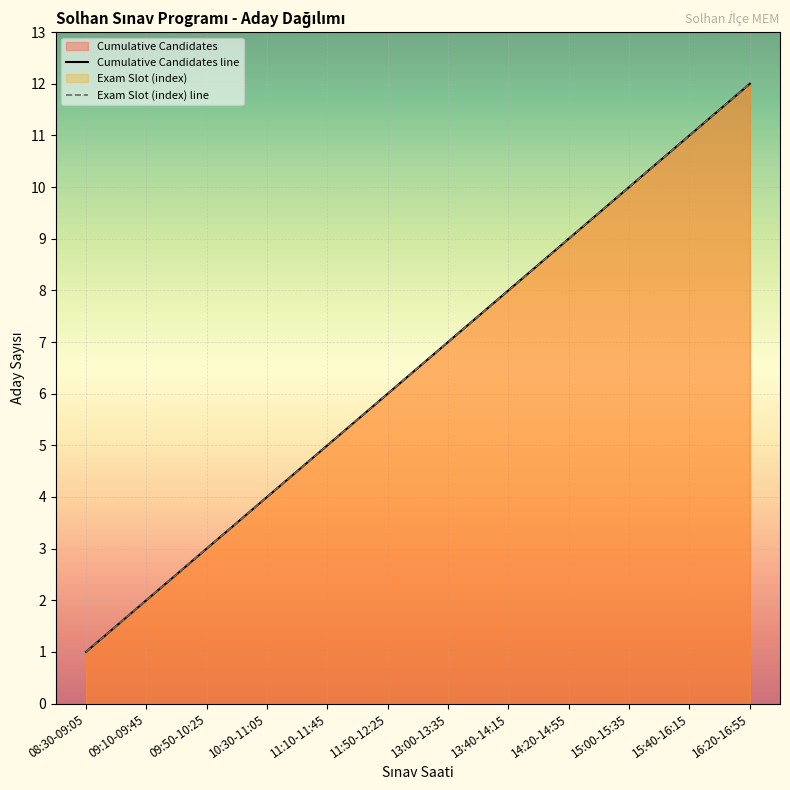

At which label is Exam Slot (index) closest to 6?

11:50-12:25